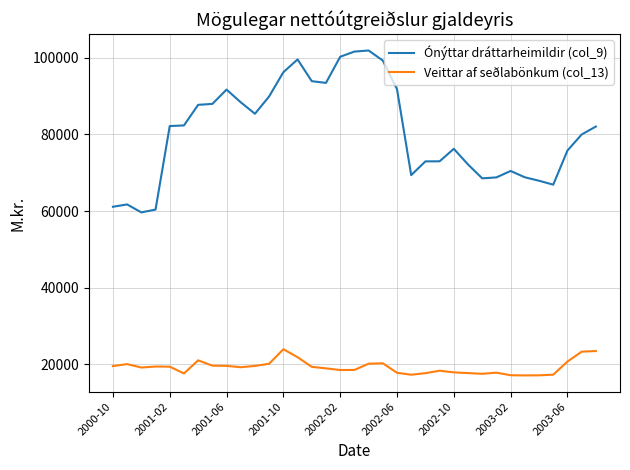

Which series has the widest spread of values?

Ónýttar dráttarheimildir (col_9)